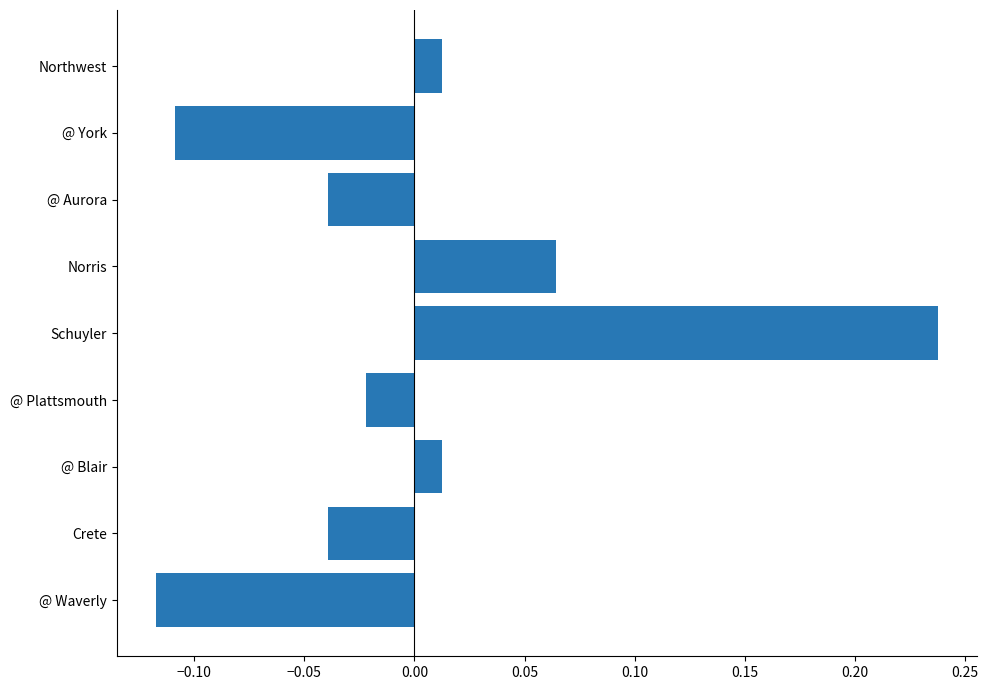

How many negative values are there?

5